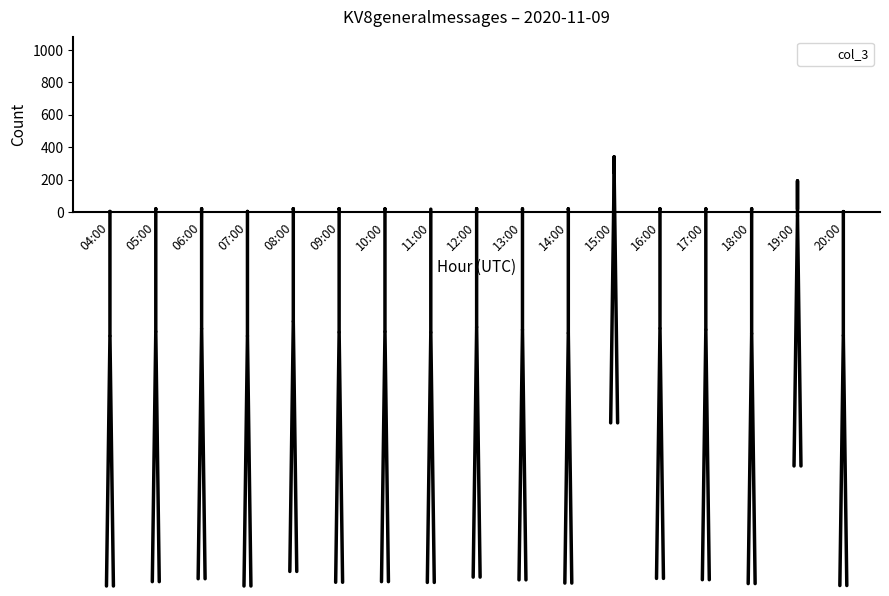

Does the chart contain stacked bars?

No